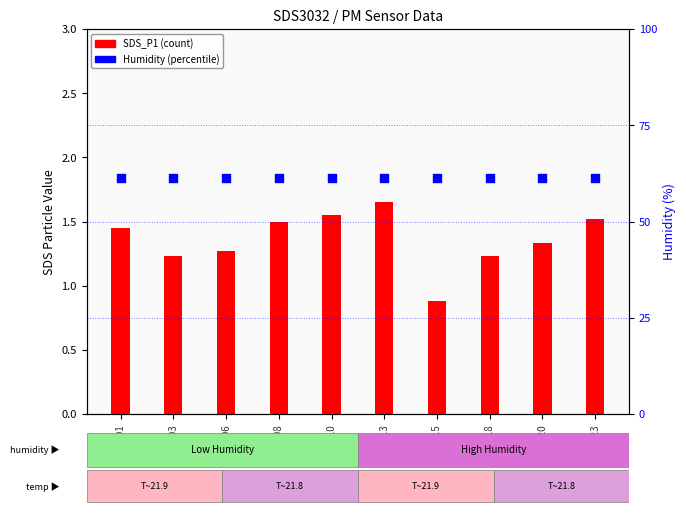

Is the value of SDS_P1 at 00:20 greater than the value of Humidity at 00:03?

No